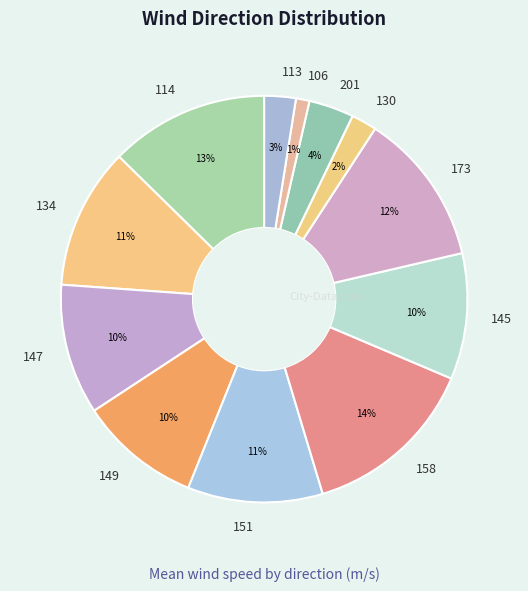

Does 151 account for over 50% of the chart?

No